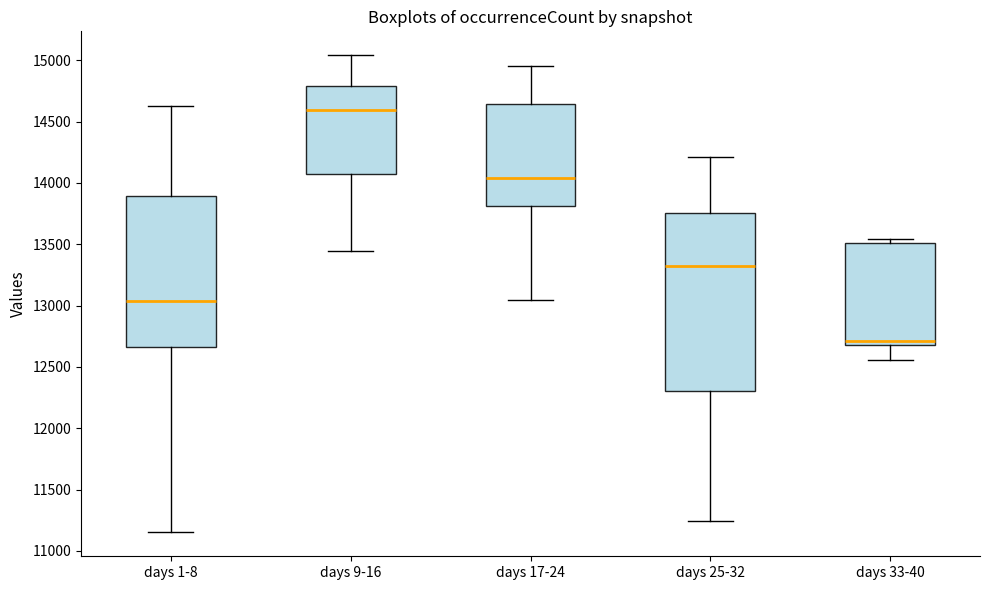

Which box is the tallest, from its lower edge to its upper edge?

days 25-32